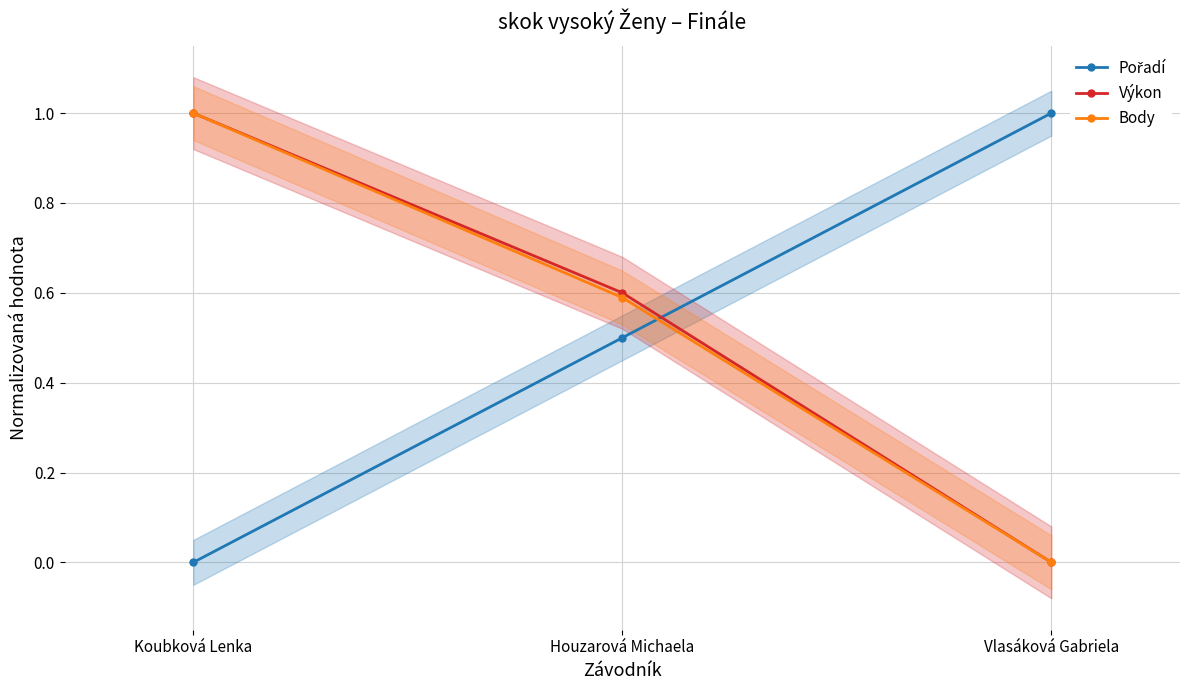

At how many categories does at least one series exceed 0?

3